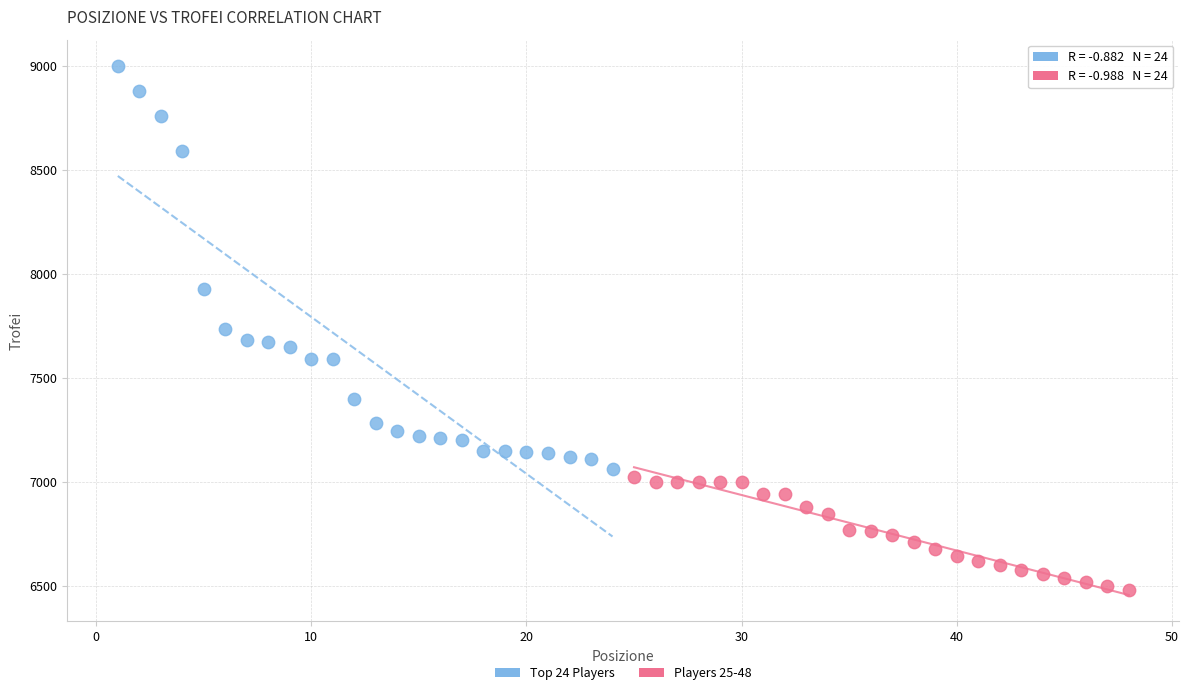

What are all the series names shown in the legend?

Top 24 Players, Players 25-48